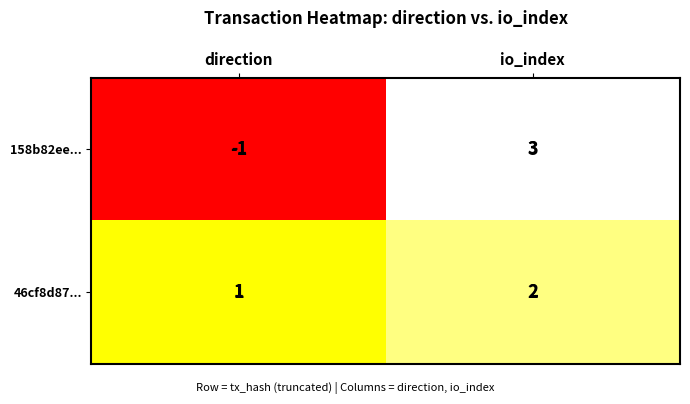

What is the sum of all 46cf8d87... values?

3